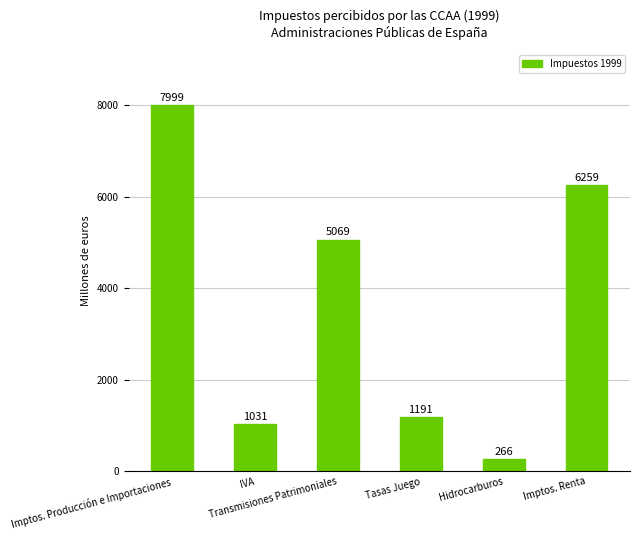

Reading left to right, extract all data points from this chart.

Imptos. Producción e Importaciones=7999	IVA=1031	Transmisiones Patrimoniales=5069	Tasas Juego=1191	Hidrocarburos=266	Imptos. Renta=6259